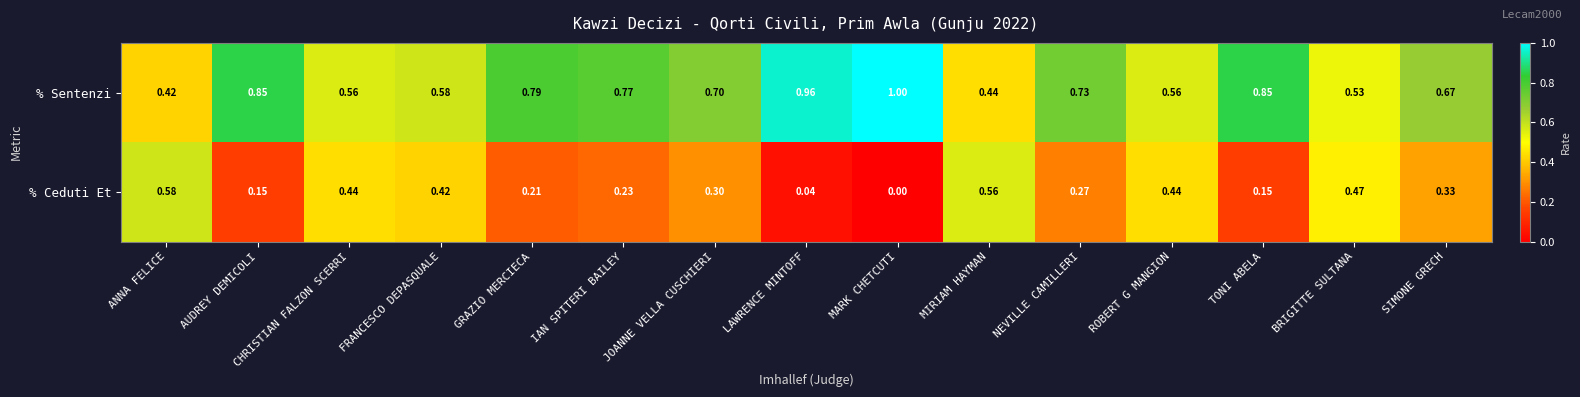

At which label is % Ceduti Et closest to 0?

MARK CHETCUTI